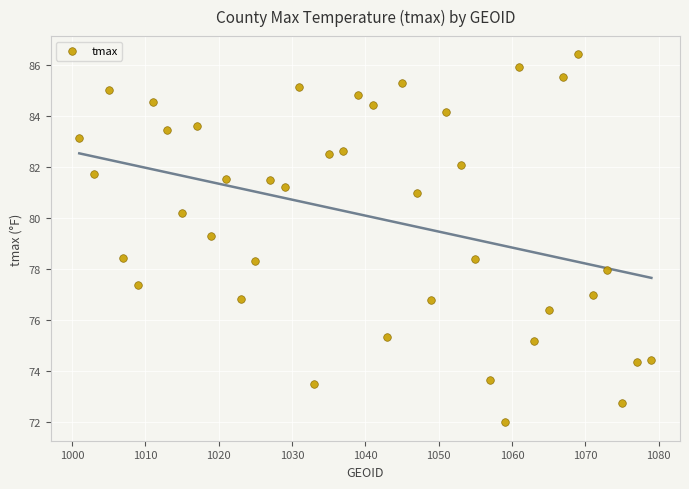

What Y value in the scatter plot is closest to 79?

79.3